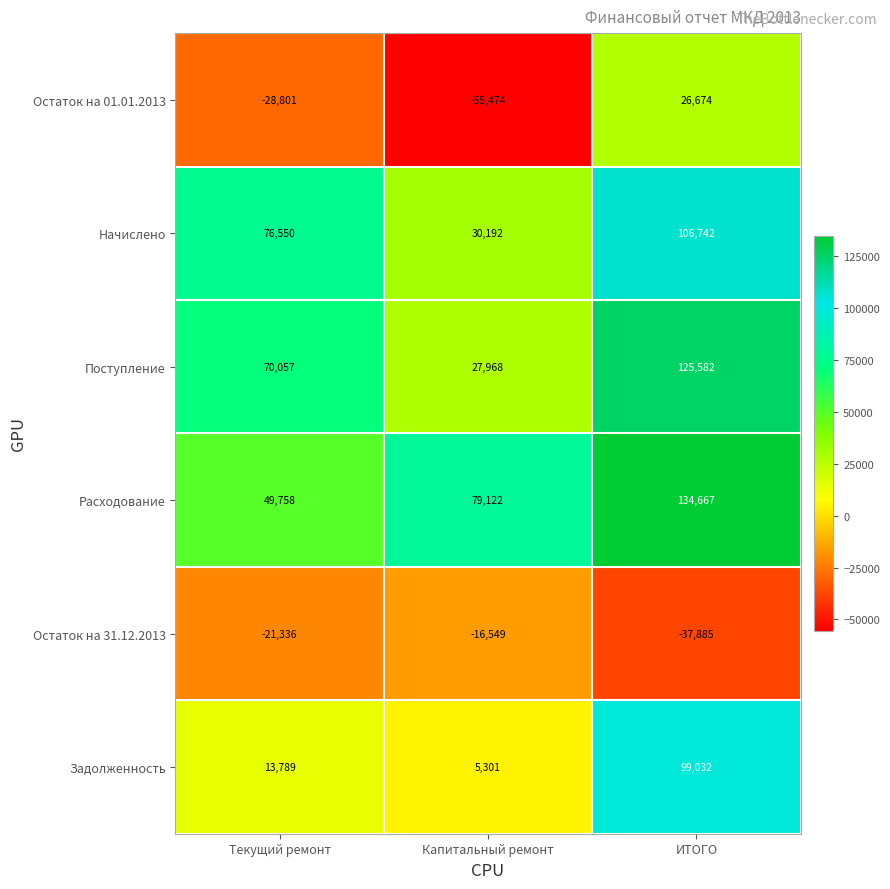

How many series are shown in this chart?

6